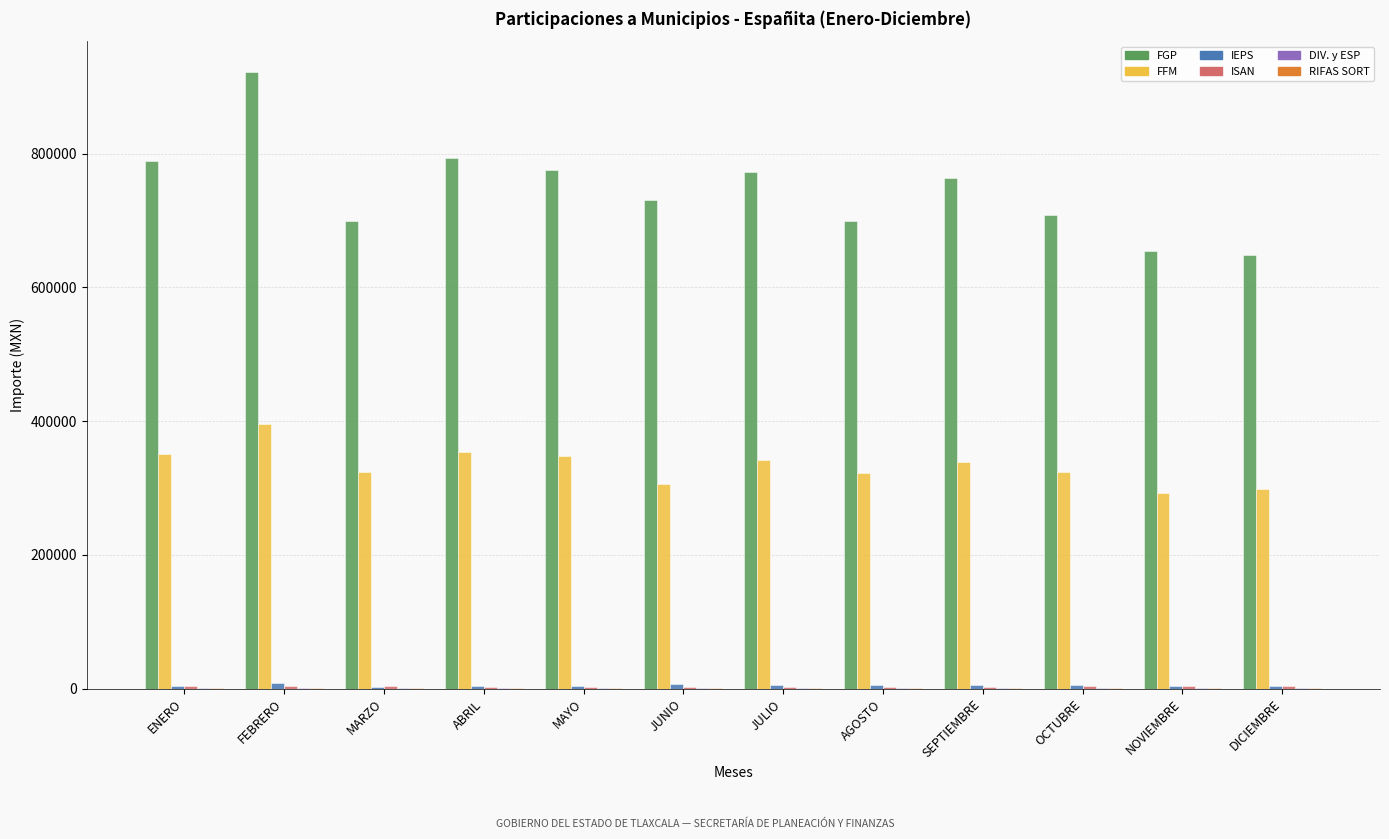

Between FEBRERO and MAYO, which series saw the biggest shift?

FGP